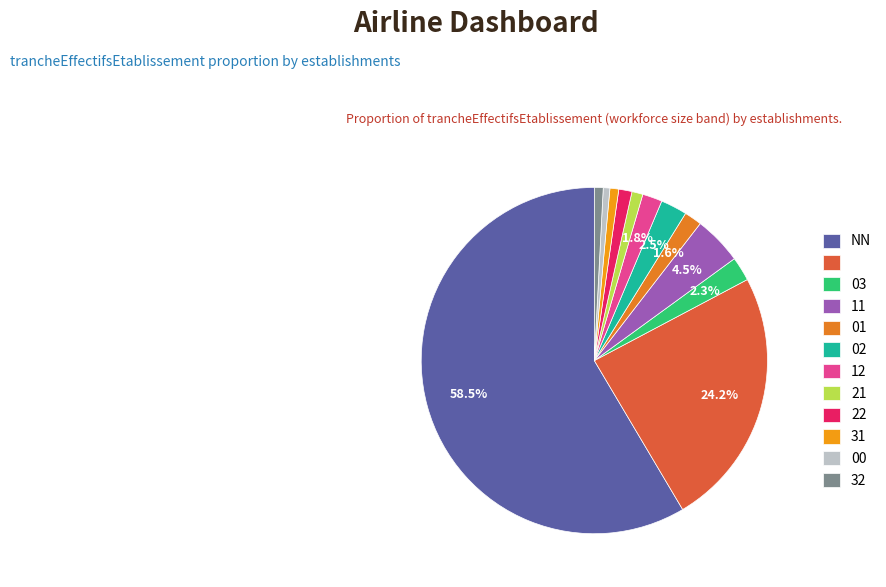

Which category accounts for the majority?

NN